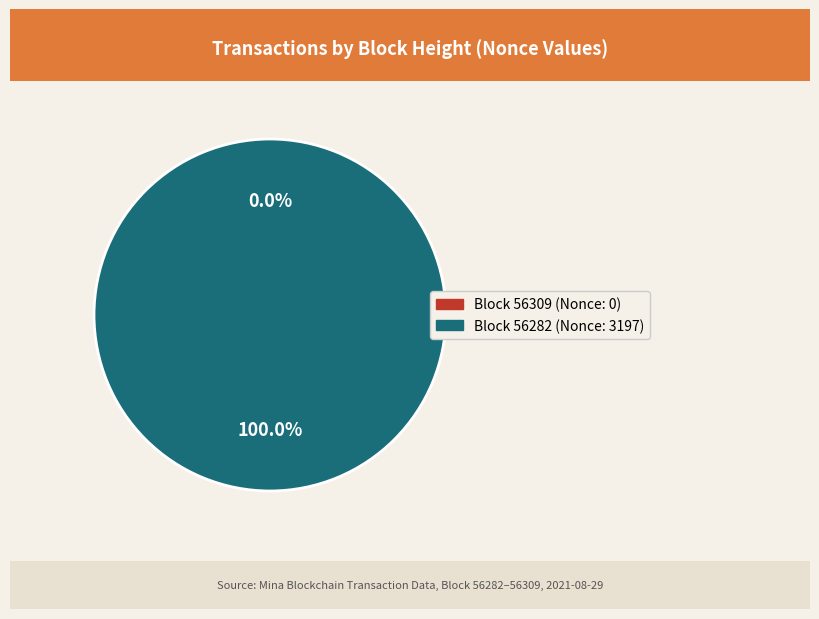

Which category has the smallest portion of the pie?

56309